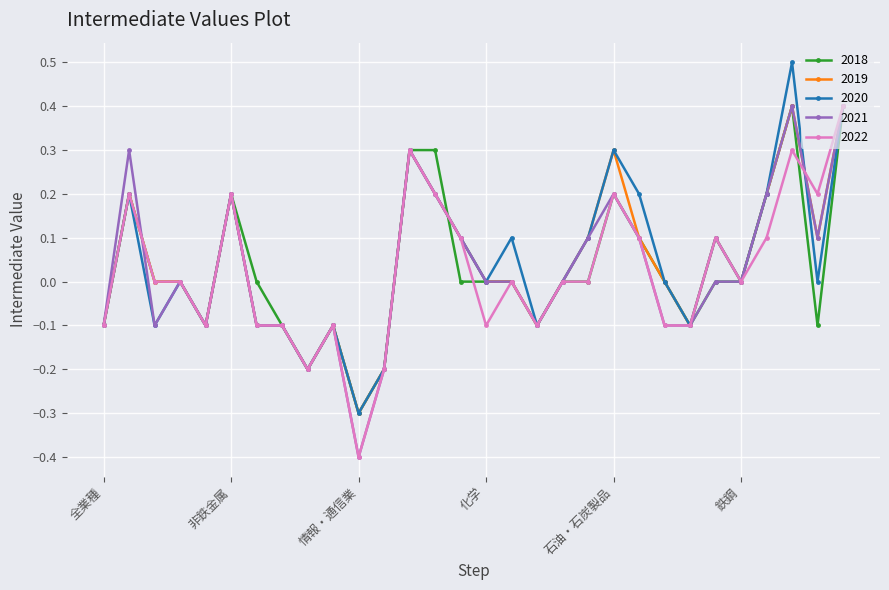

What is the value of the 2019 point at the 28th from the left?

0.4